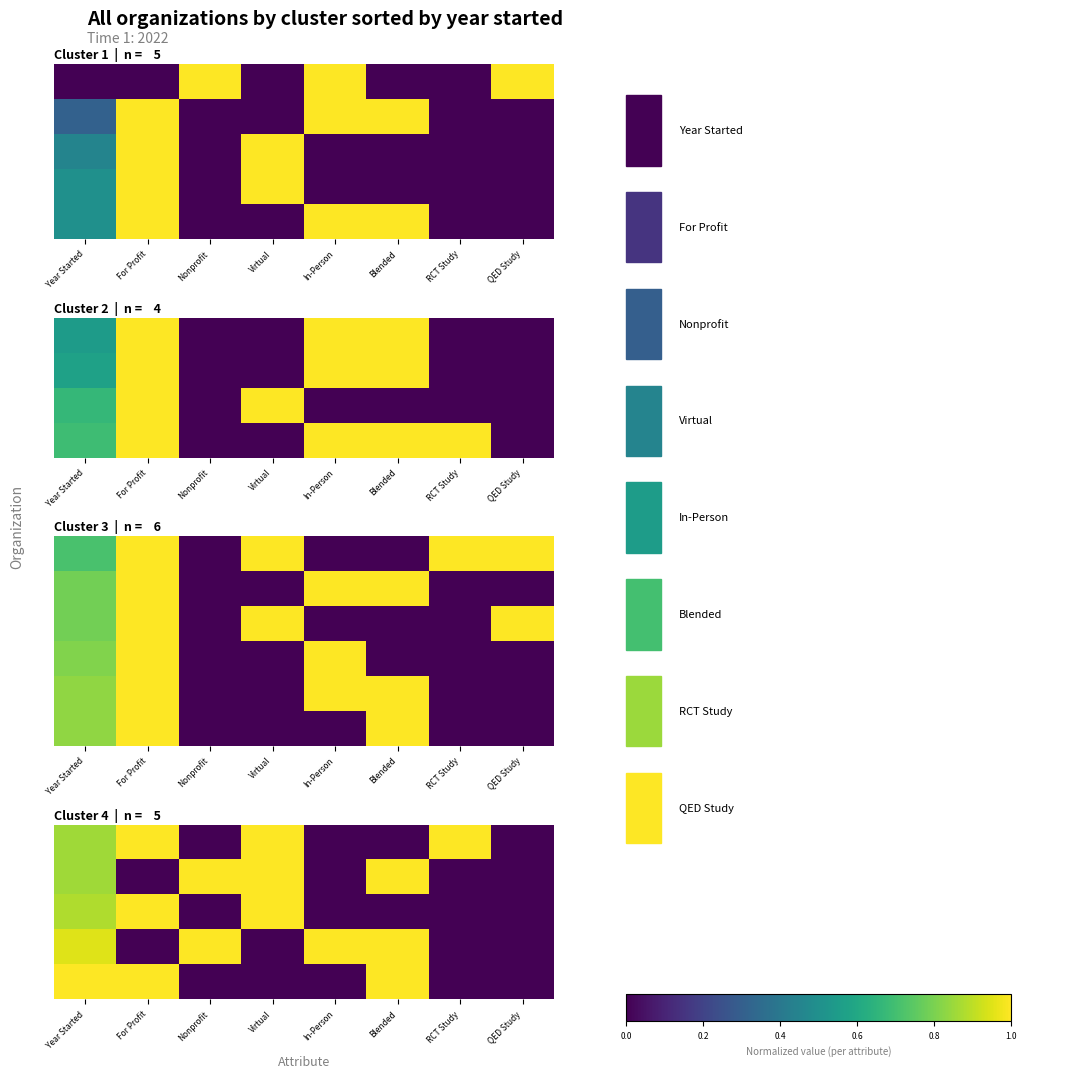

At which category does the chart reach its minimum across all series?

Nonprofit